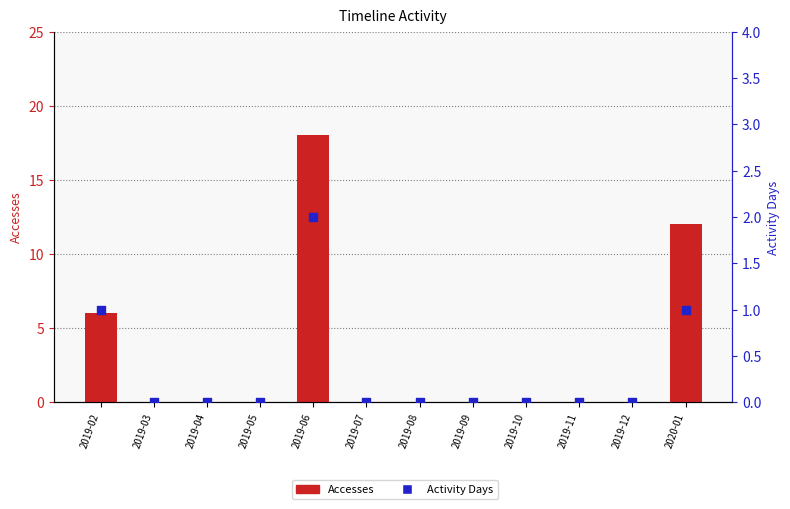

Is the value of Activity Days at 2019-07 greater than the value of Accesses at 2019-12?

No